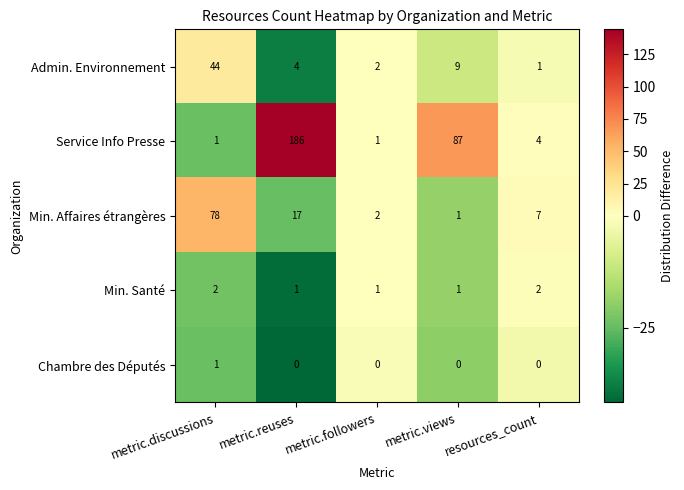

What is the sum of the Min. Affaires étrangères values at metric.discussions and metric.views?

79